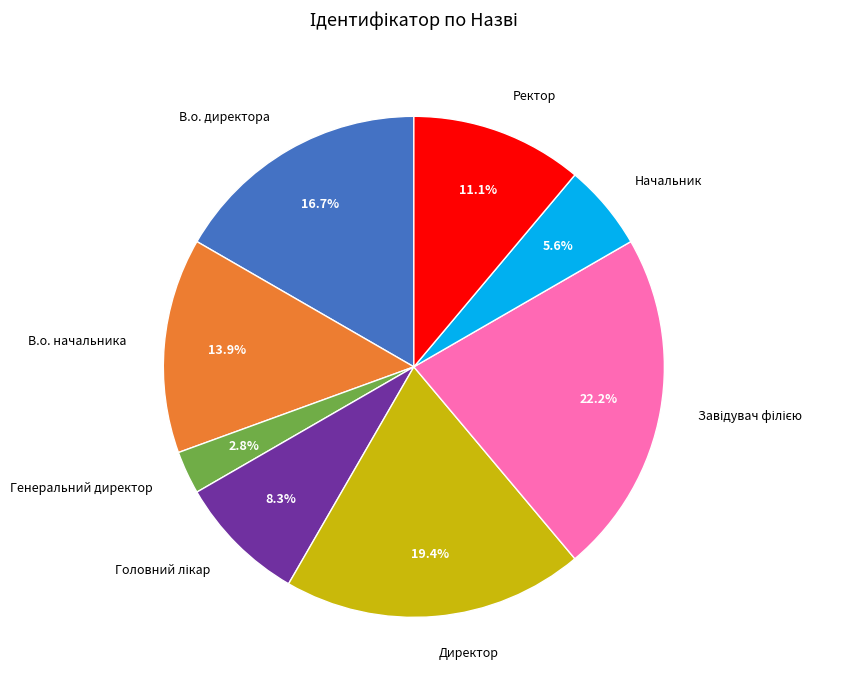

Which slice is the smallest?

Генеральний директор